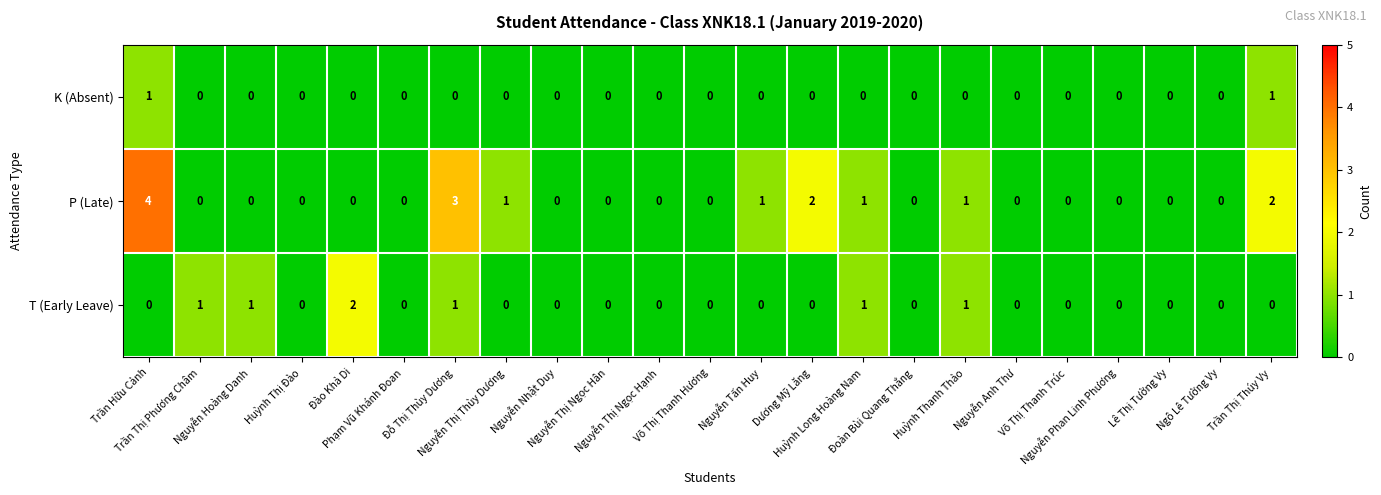

What is the spread (max minus min) of values at Dương Mỹ Lăng?

2